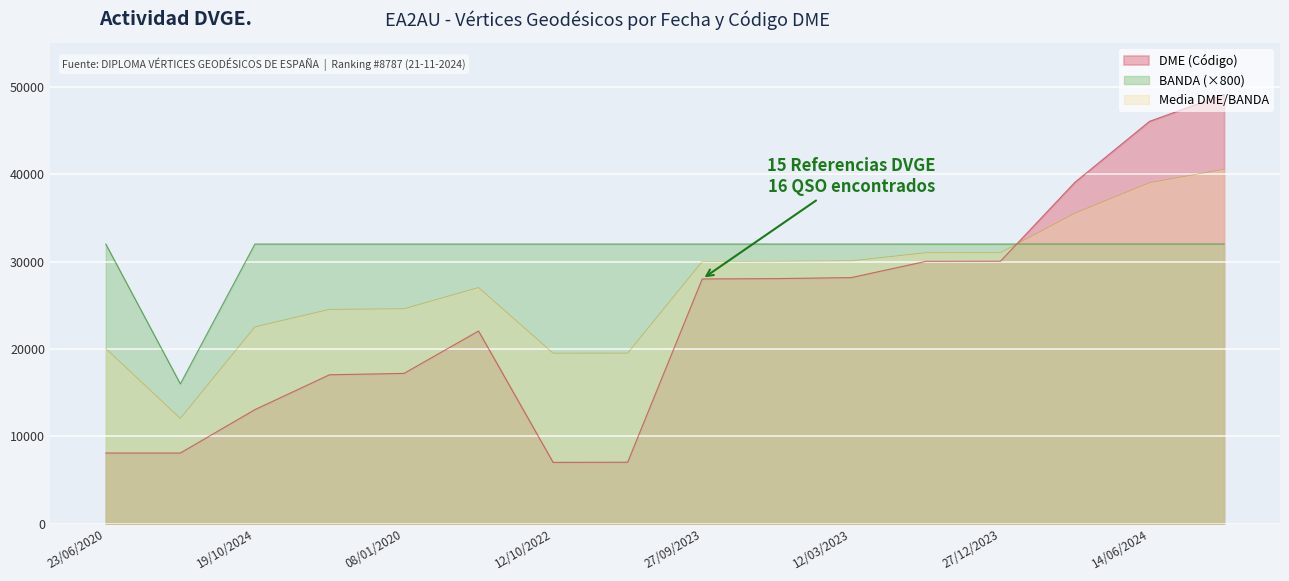

What is the minimum value for BANDA?

16000